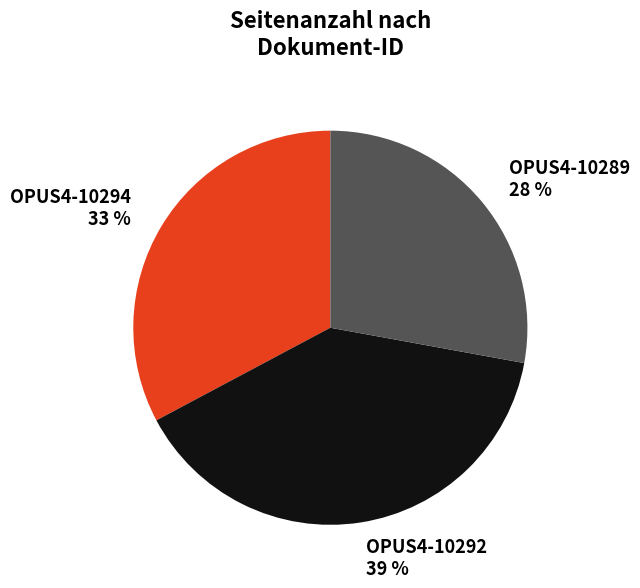

Is there a majority slice in this chart?

No